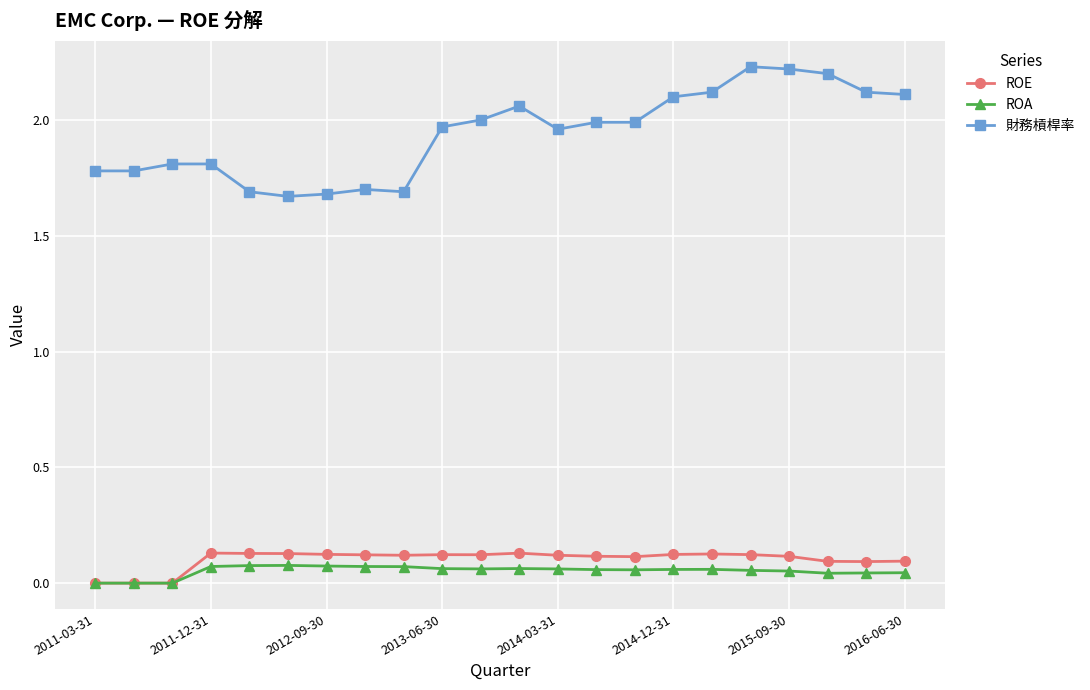

Which series has the widest spread of values?

財務槓桿率